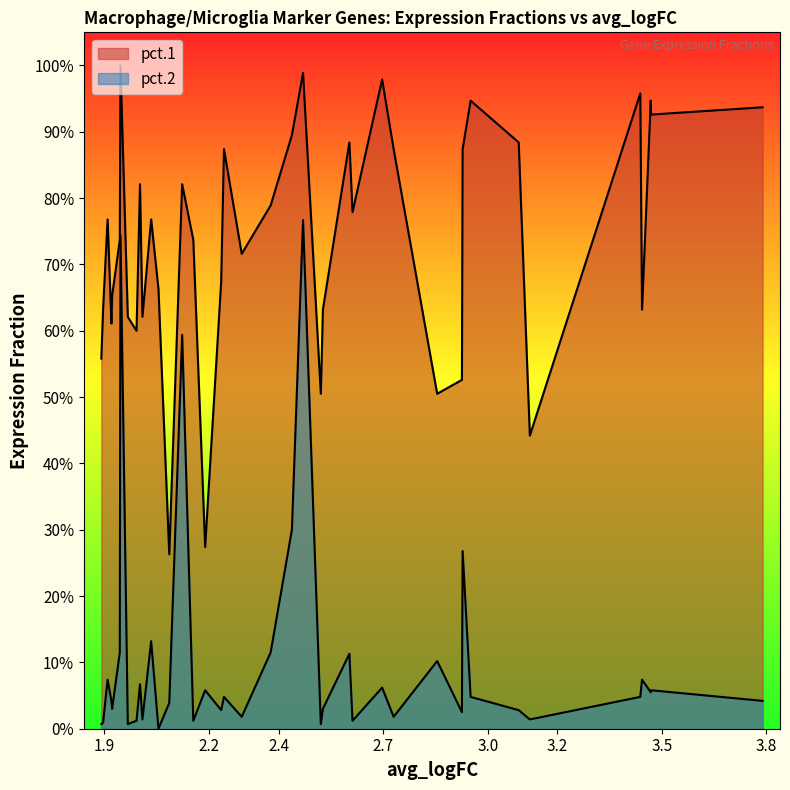

List the series in order of their overall mean, highest first.

pct.1, pct.2